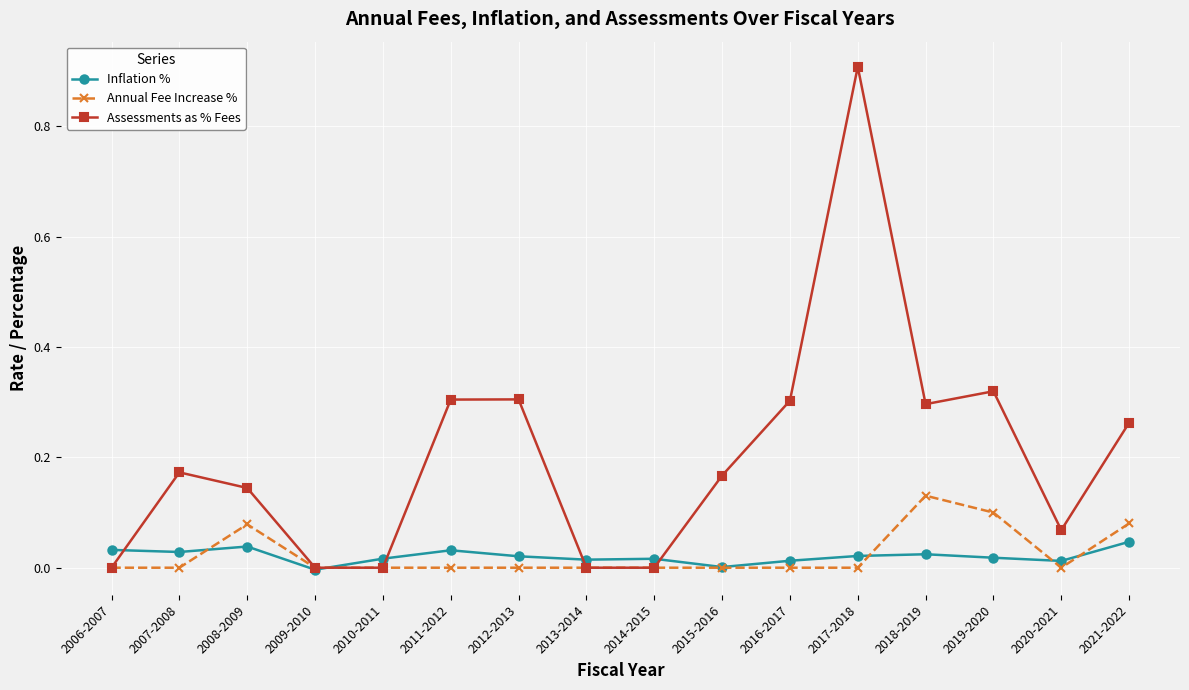

Rank the series at 2019-2020 from lowest to highest value.

Inflation %, Annual Fee Increase %, Assessments as % Fees